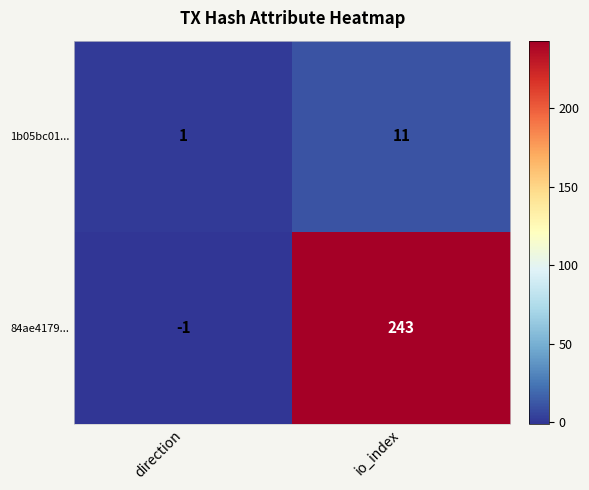

What is the difference between the 84ae4179... values at io_index and direction?

244